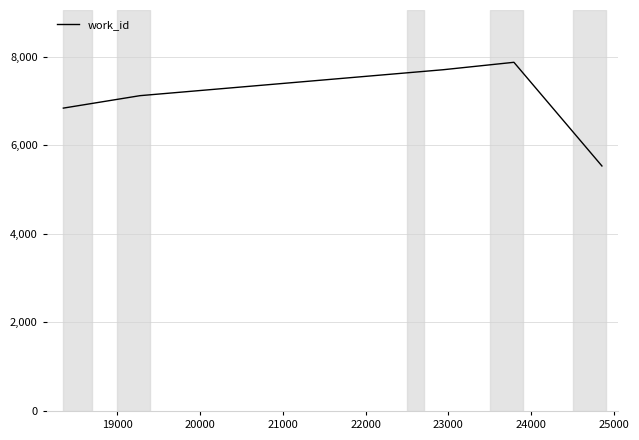

How many interior local peaks (higher than both neighbors) does the data have?

1